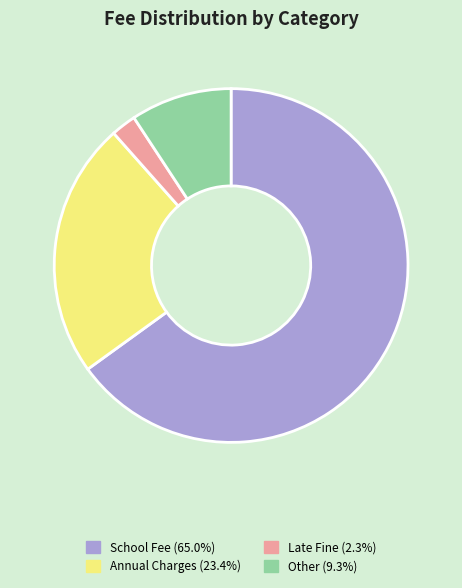

Approximately how many times larger is the value at Annual Charges (23.4%) compared to School Fee (65.0%)?

0.4